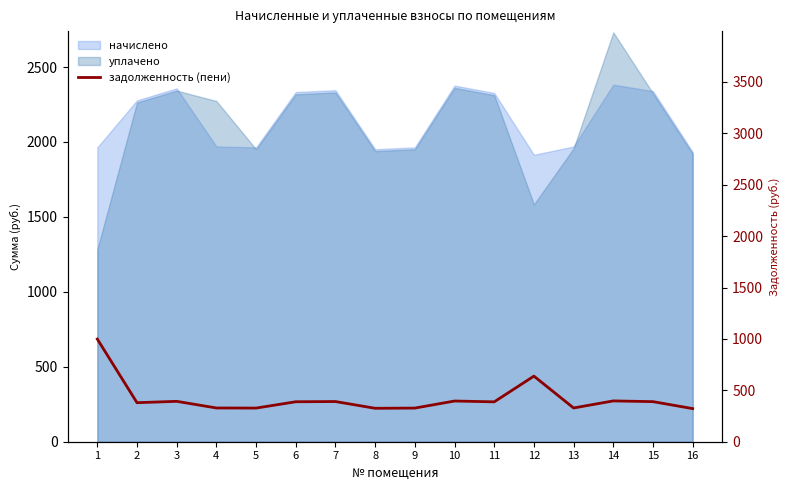

Reading left to right, transcribe all the data shown in this chart.

998.7	379.6	393.0	328.3	327.3	388.9	390.9	325.2	327.3	396.0	387.8	638.2	328.3	397.1	389.9	322.2